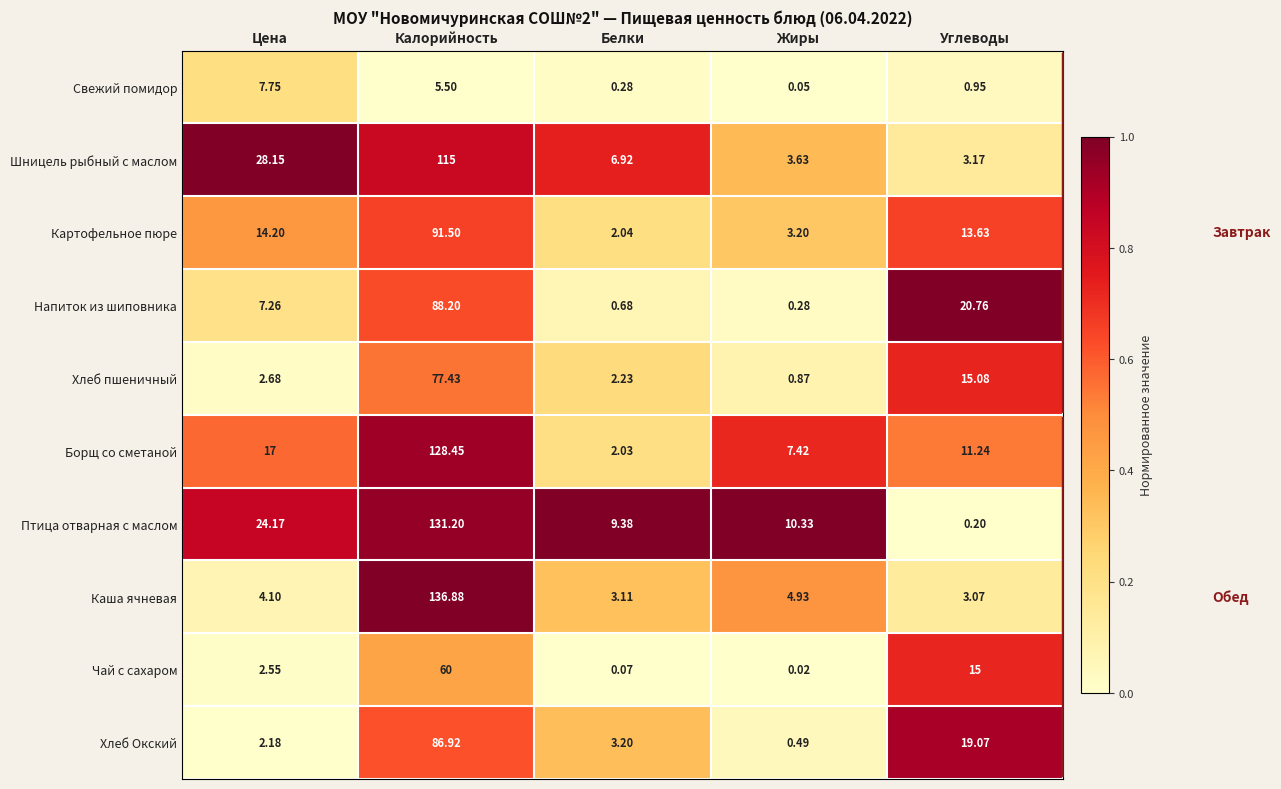

Which series has the widest spread of values?

Каша ячневая